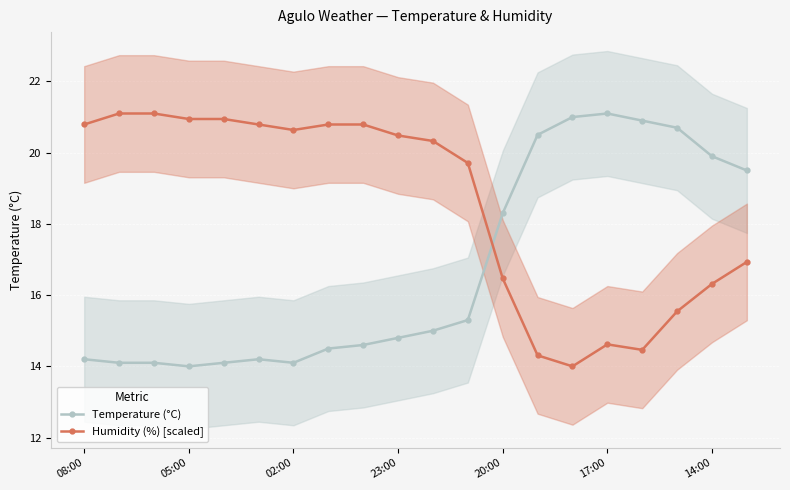

At which label is Temperature (°C) closest to 17?

20:00